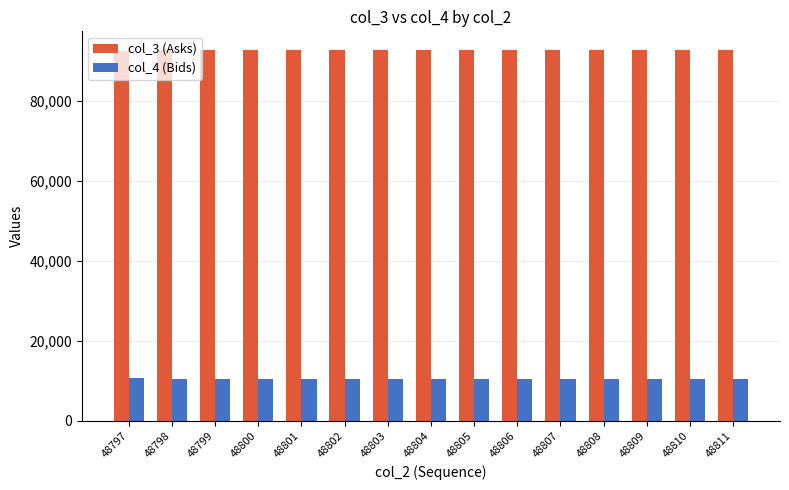

Which series has the largest total across all categories?

col_3 (Asks)